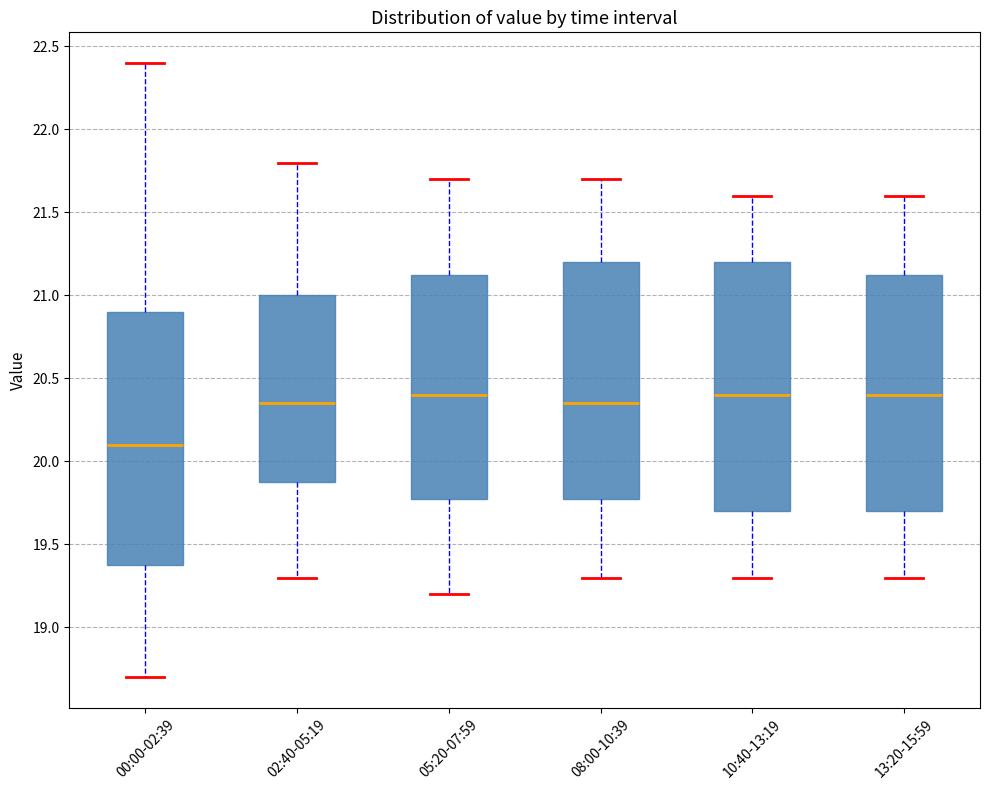

Where does the lower whisker of the box for 08:00-10:39 end on the y-axis? The values are not printed on the chart, so give them approximately, as read against the axis.

19.30